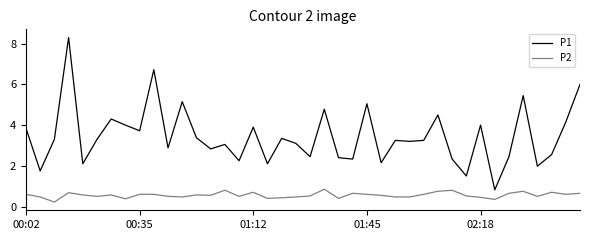

List the series in order of their overall mean, lowest first.

P2, P1